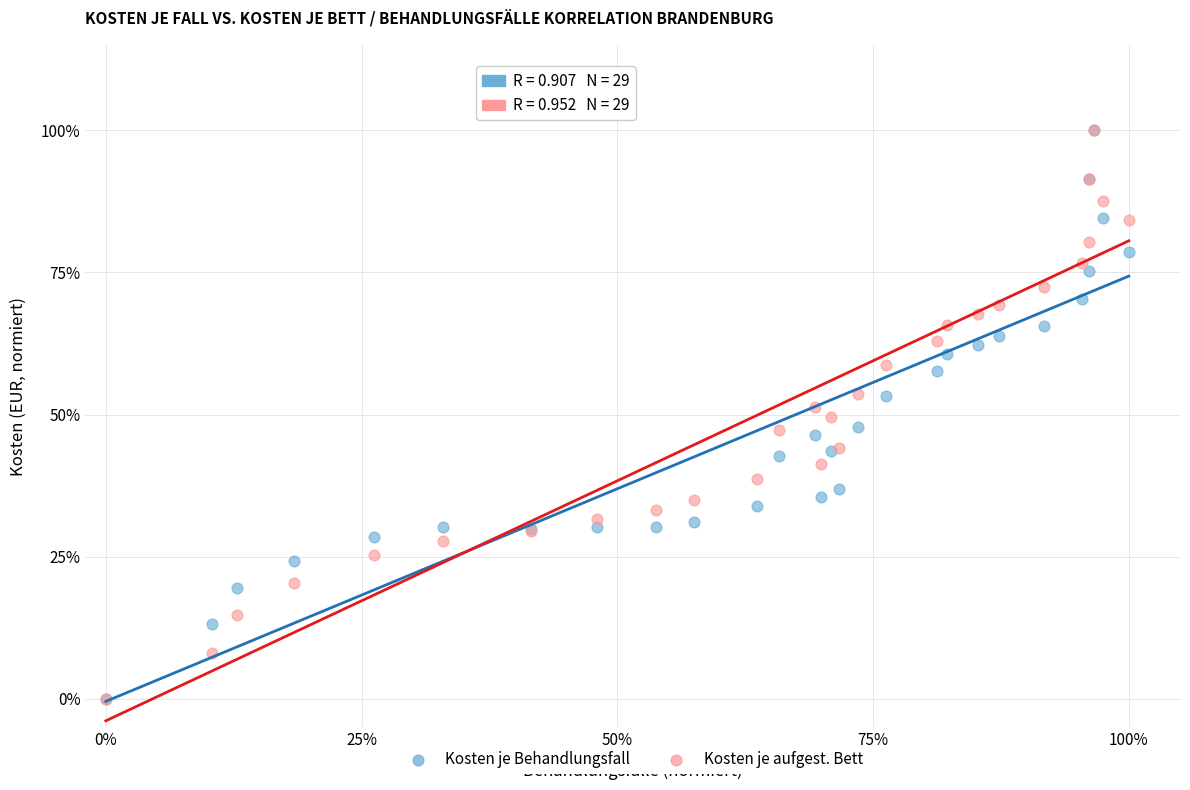

What are all the series names shown in the legend?

Kosten je Behandlungsfall, Kosten je aufgest. Bett